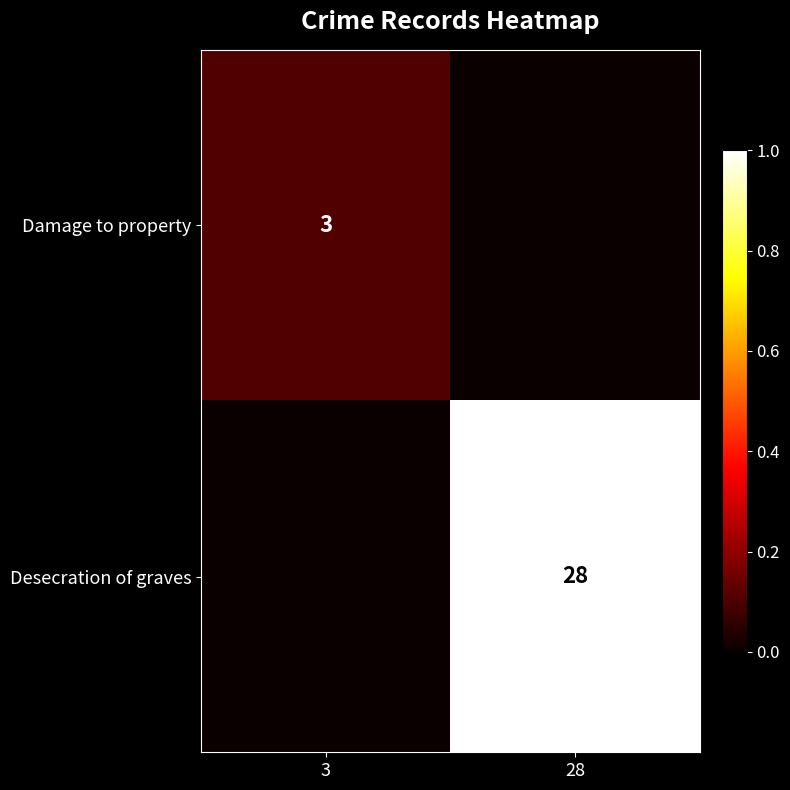

The value of Desecration of graves at 28 is 39. True or false?

False